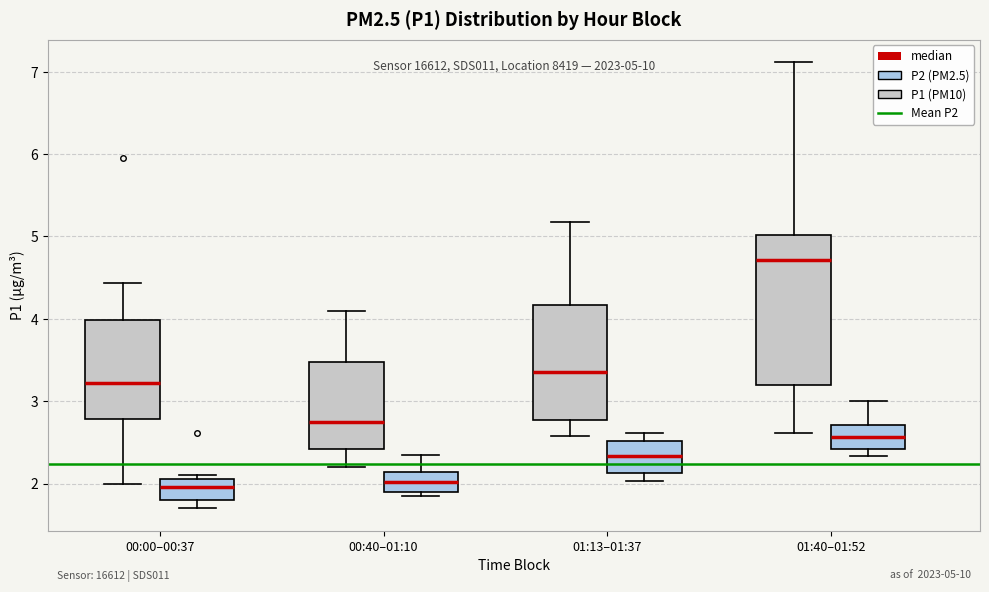

Which box has the highest median line?

01:40–01:52 (P1 (PM10))